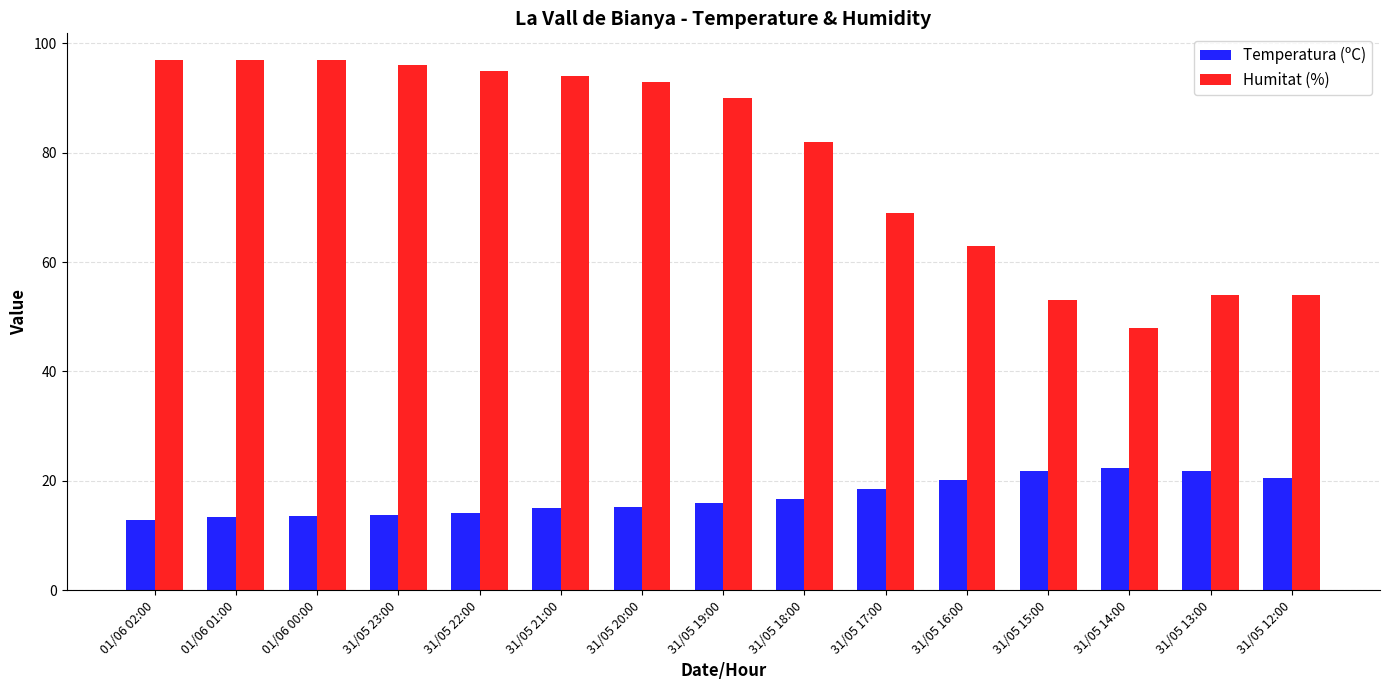

What is the highest value of the Humitat (%) series?

97.0